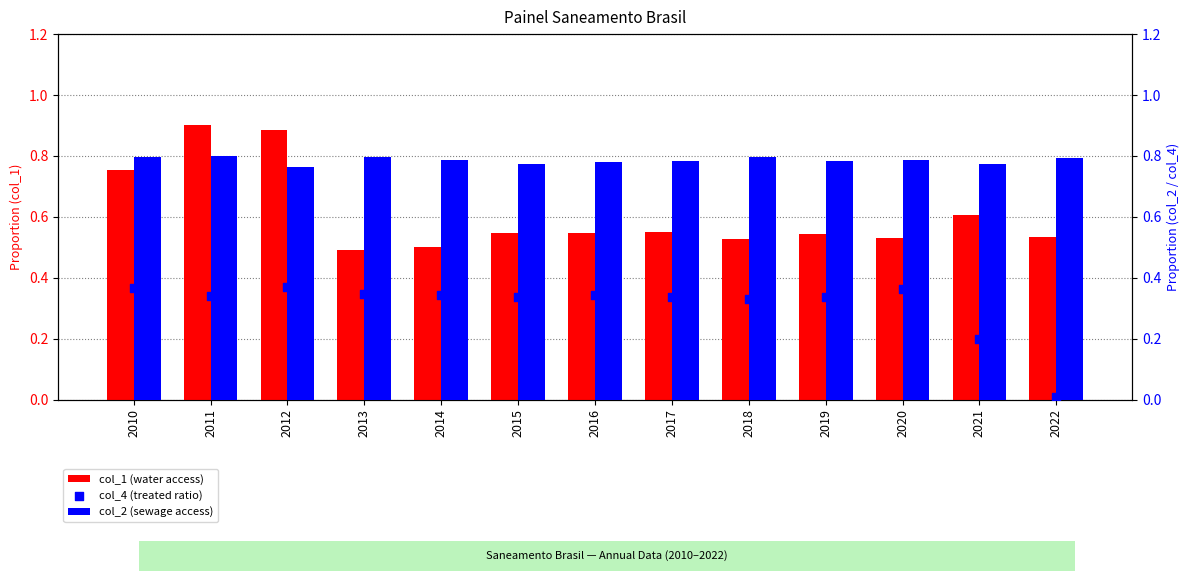

What are all the series names shown in the legend?

col_1 (water access), col_2 (sewage access), col_4 (treated ratio)